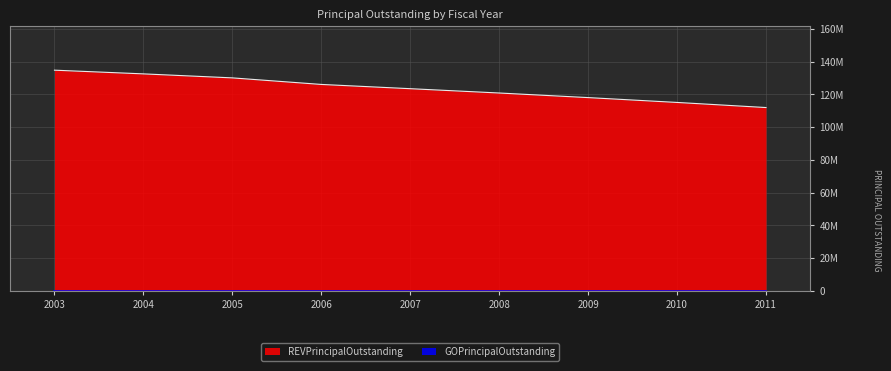

Read the value at 2006, to the nearest 100.

126065000